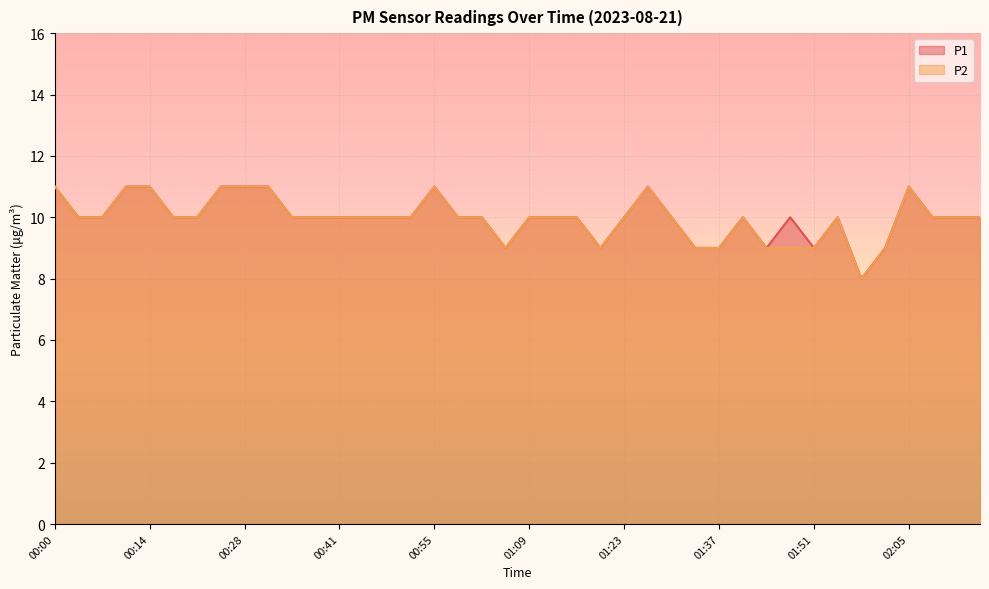

Is the value of P1 at 00:48 greater than the value of P2 at 00:41?

No